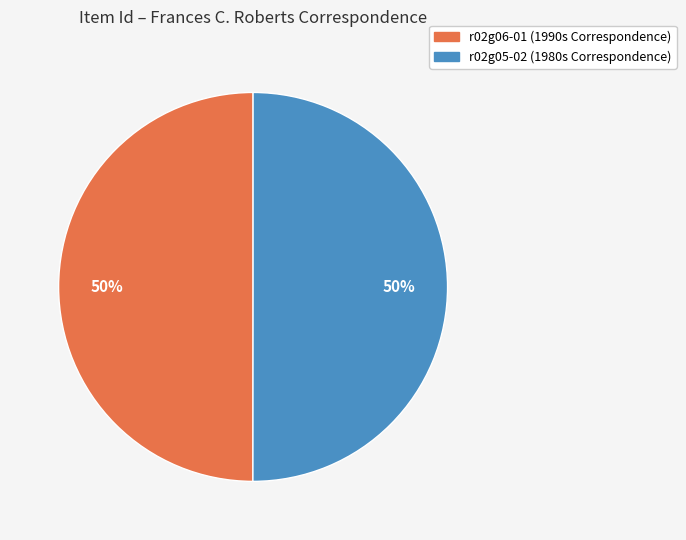

How many slices are in this pie chart?

2